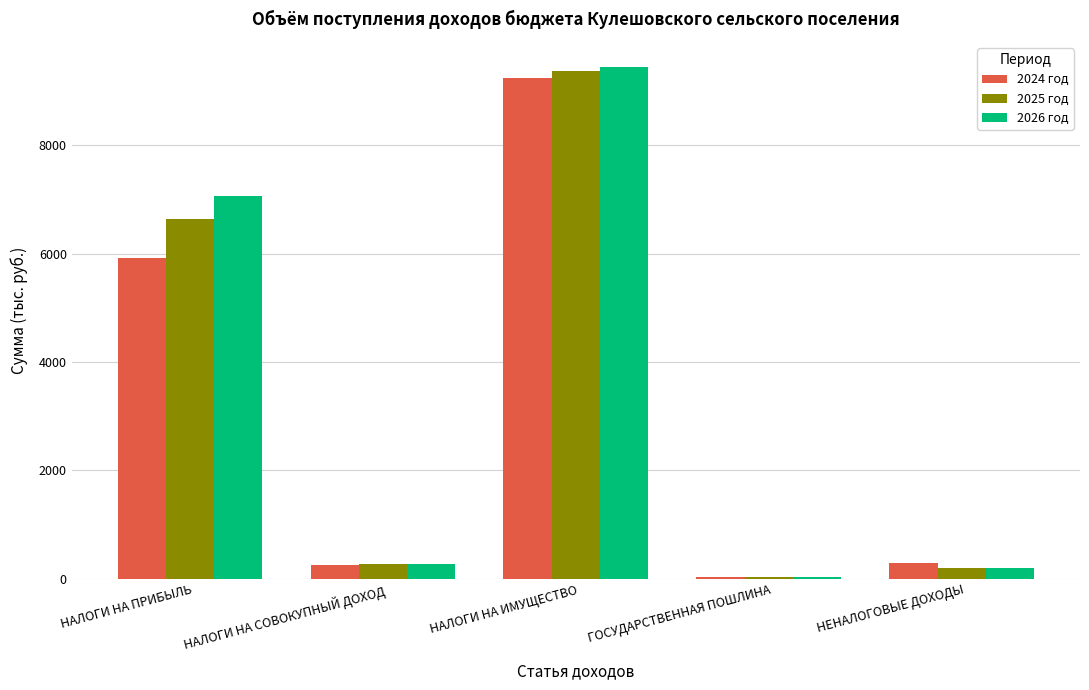

What is the spread (max minus min) of values at НАЛОГИ НА ПРИБЫЛЬ?

1144.7